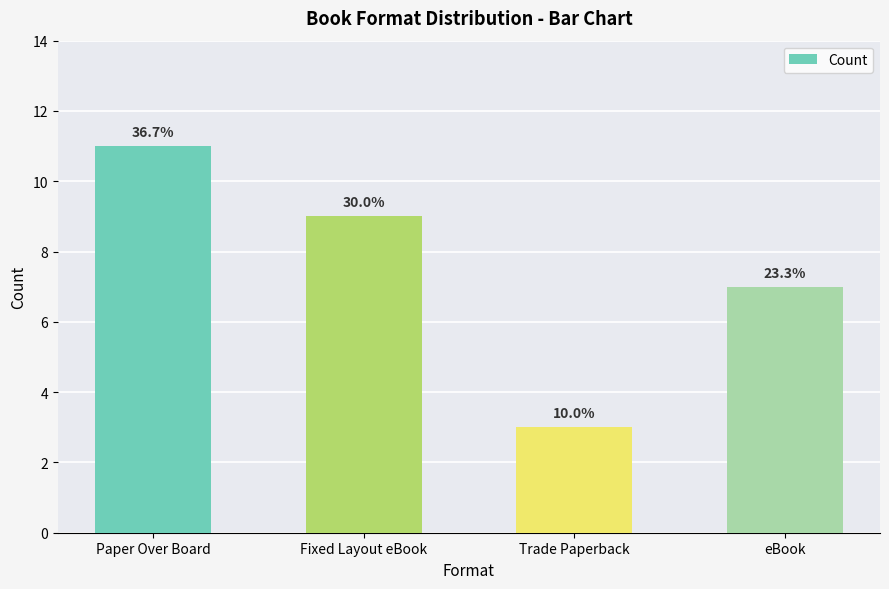

Reading right to left, what are all the values shown in this chart?

7	3	9	11